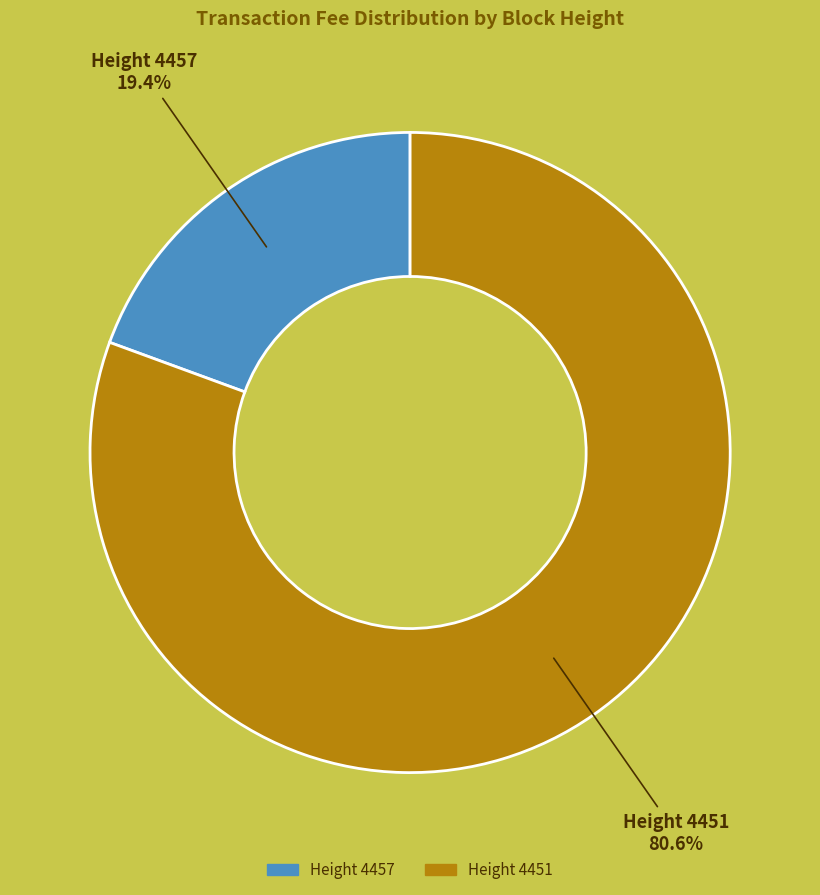

Is the sum of Height 4457 and Height 4451 greater than half?

Yes